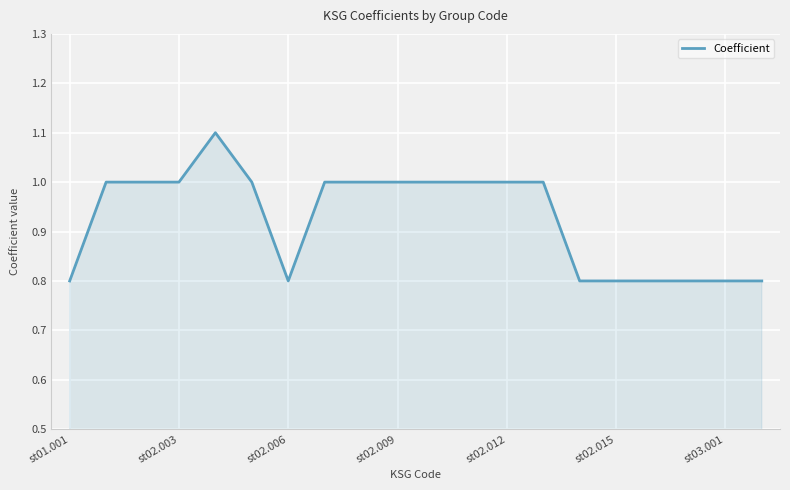

What is the difference between the maximum and minimum values?

0.3